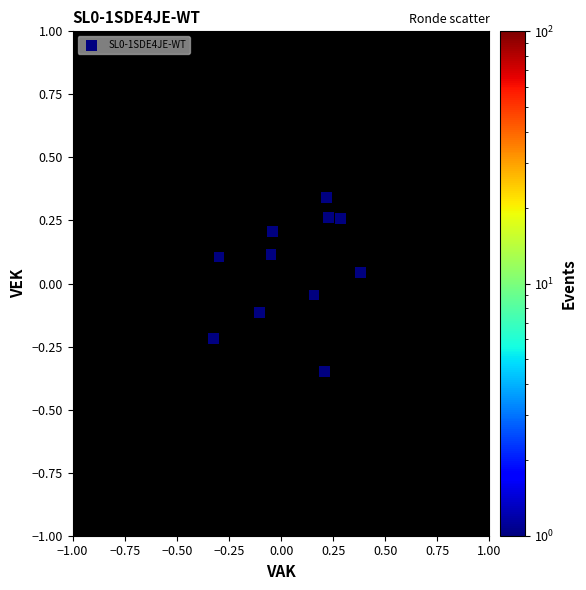

What is the range of Y values (max minus min)?

0.7